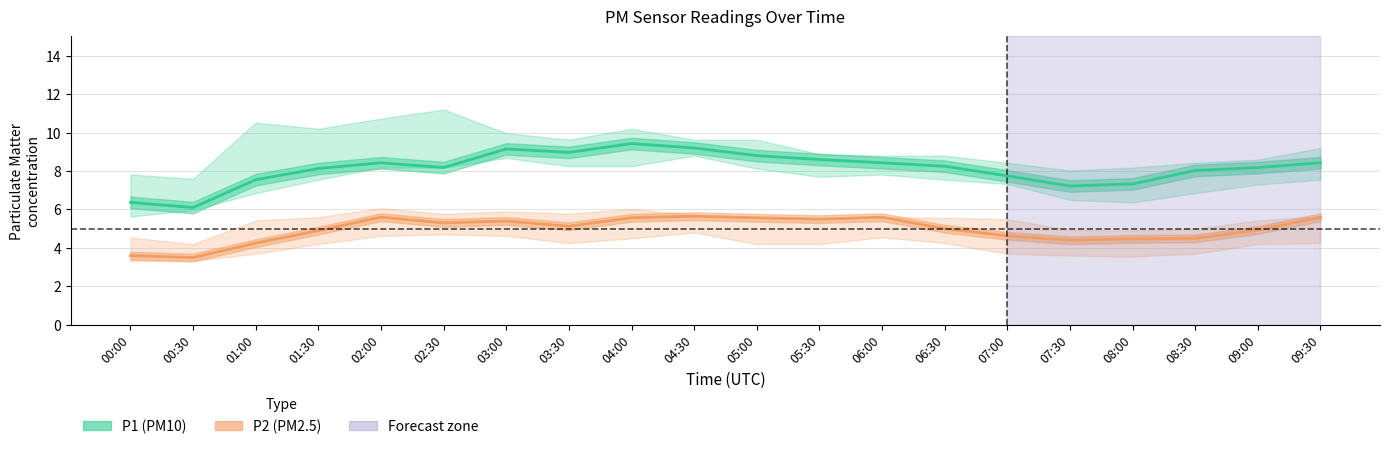

What is the minimum value shown in the chart?

3.3